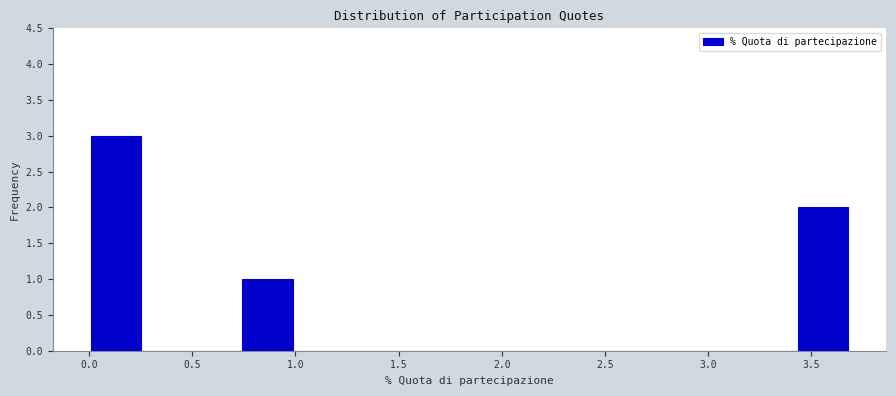

How tall is the bar that spans 0.75 to 1.00 on the x-axis? Neither the bar edges nor the heights are printed on the chart, so give them approximately, as read against the axes.

1